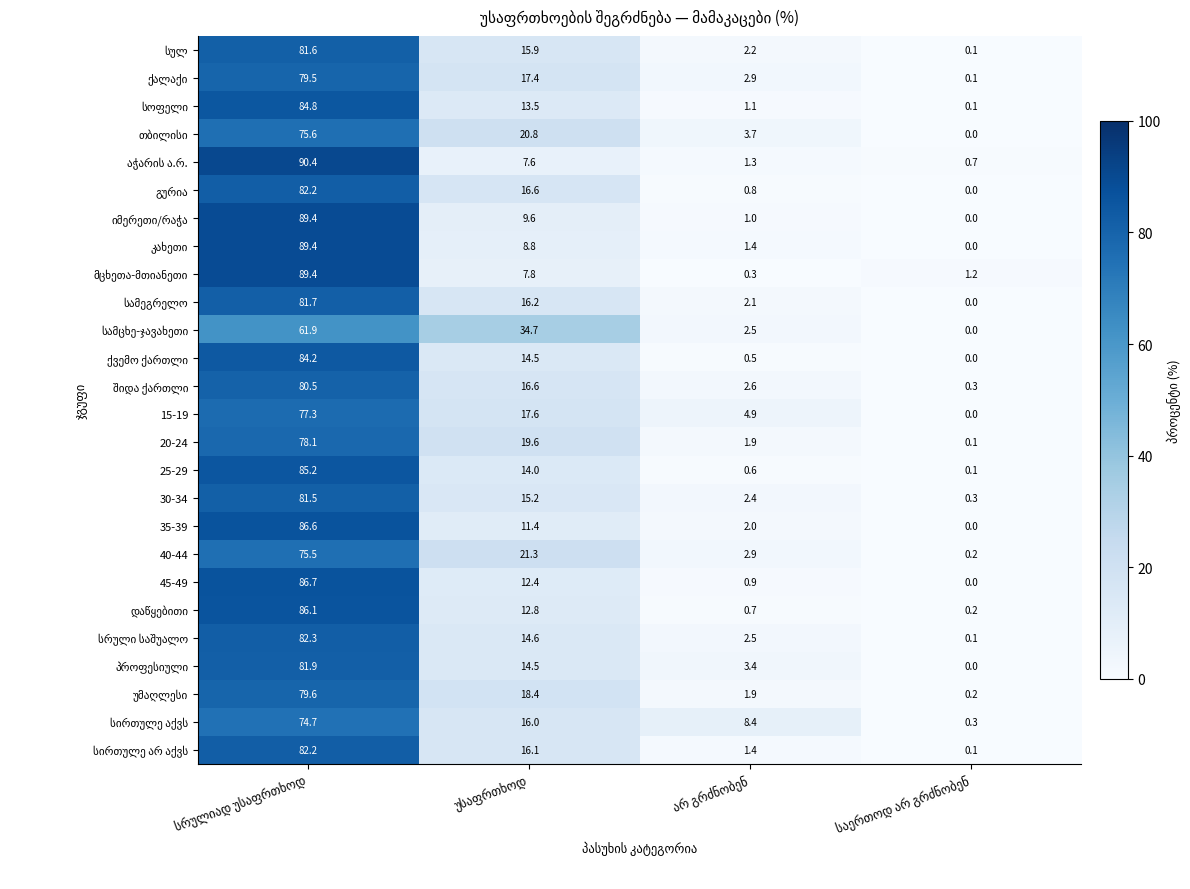

What is the highest value of the 20-24 series?

78.1